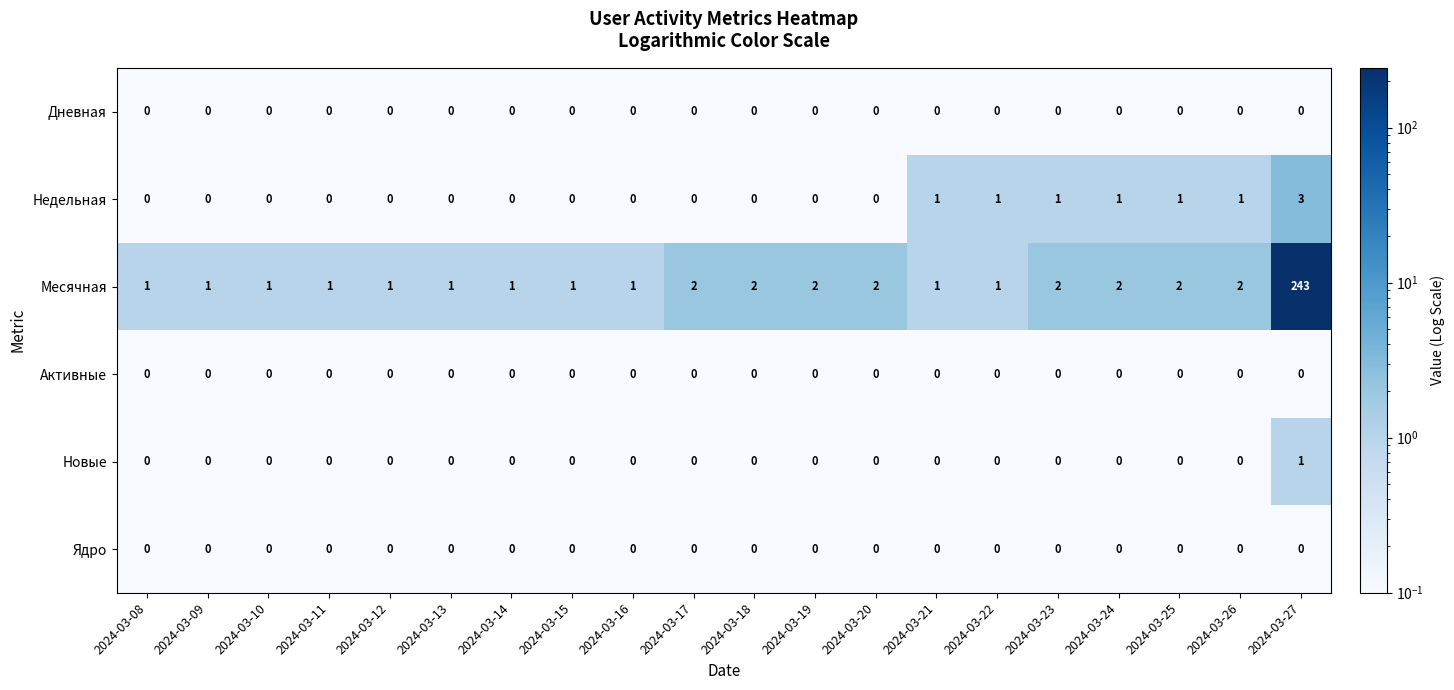

What is the maximum value shown in the chart?

243